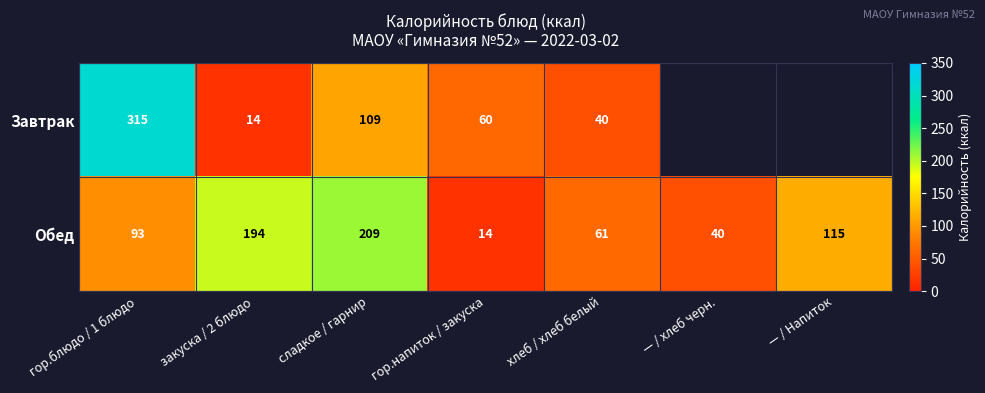

What is the sum of the Обед values at хлеб / хлеб белый and сладкое / гарнир?

270